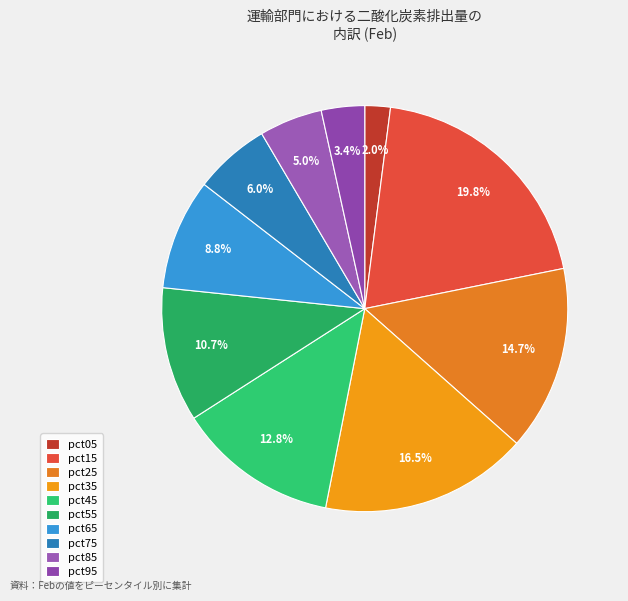

What percentage is NOT represented by pct65?

91.2%